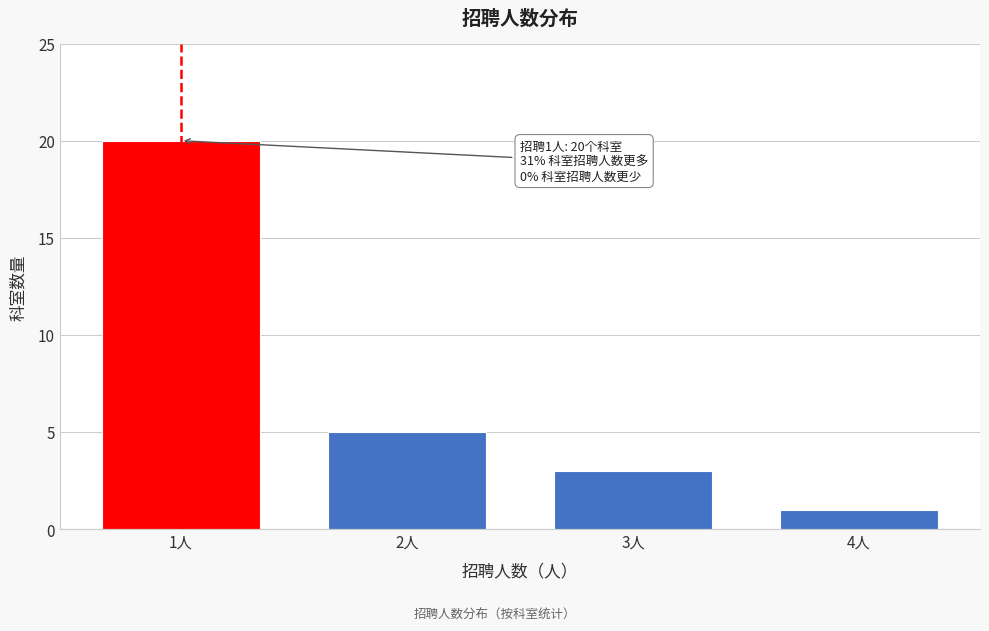

Reading left to right, what are all the values shown in this chart?

1人=20	2人=5	3人=3	4人=1